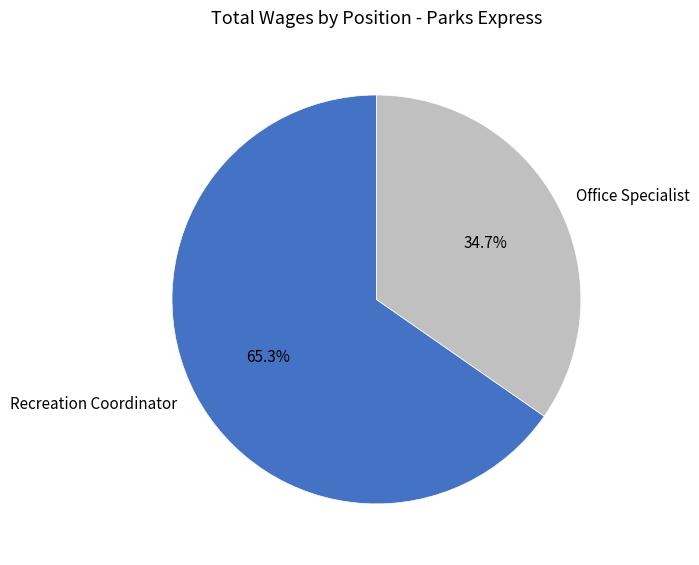

How many slices are in this pie chart?

2